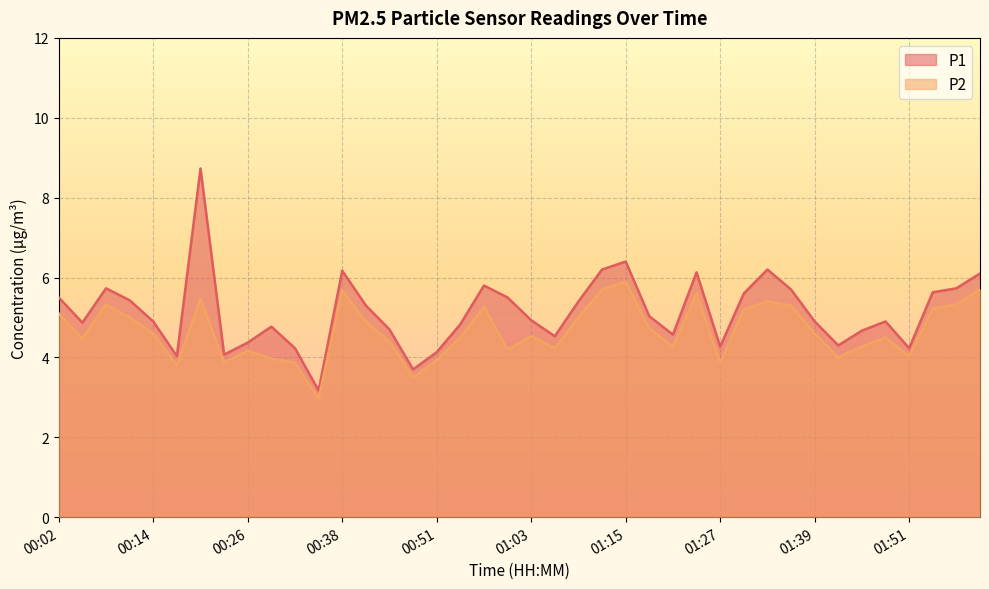

Reading right to left, extract all data points from this chart.

P1: 6.1	5.7	5.6	4.2	4.9	4.7	4.3	4.9	5.7	6.2	5.6	4.3	6.1	4.6	5.0	6.4	6.2	5.4	4.5	4.9	5.5	5.8	4.8	4.1	3.7	4.7	5.3	6.2	3.2	4.2	4.8	4.4	4.1	8.7	4.0	4.9	5.4	5.7	4.9	5.5
P2: 5.7	5.3	5.2	4.0	4.5	4.3	4.0	4.6	5.3	5.4	5.2	3.9	5.6	4.3	4.7	5.9	5.7	5.0	4.2	4.5	4.2	5.3	4.5	3.9	3.5	4.4	4.9	5.7	3.0	3.9	4.0	4.2	3.9	5.5	3.8	4.6	5.0	5.3	4.5	5.1